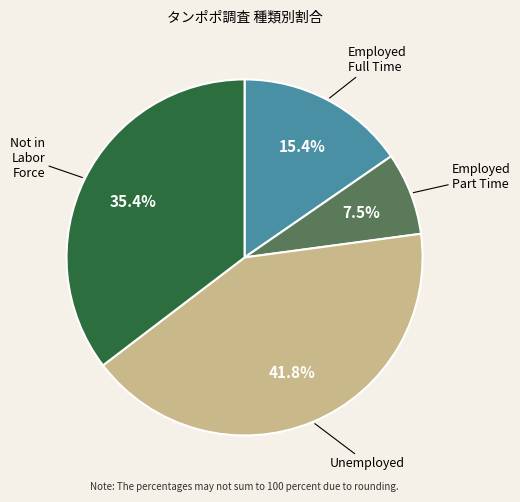

Is there any slice that represents more than half of the pie?

No